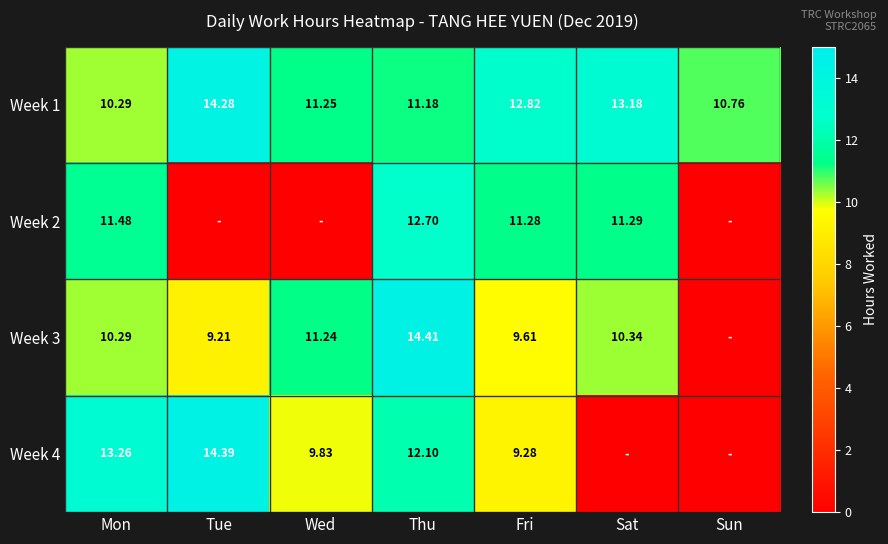

True or false: Week 4 has a value of 12.1 at Thu.

True